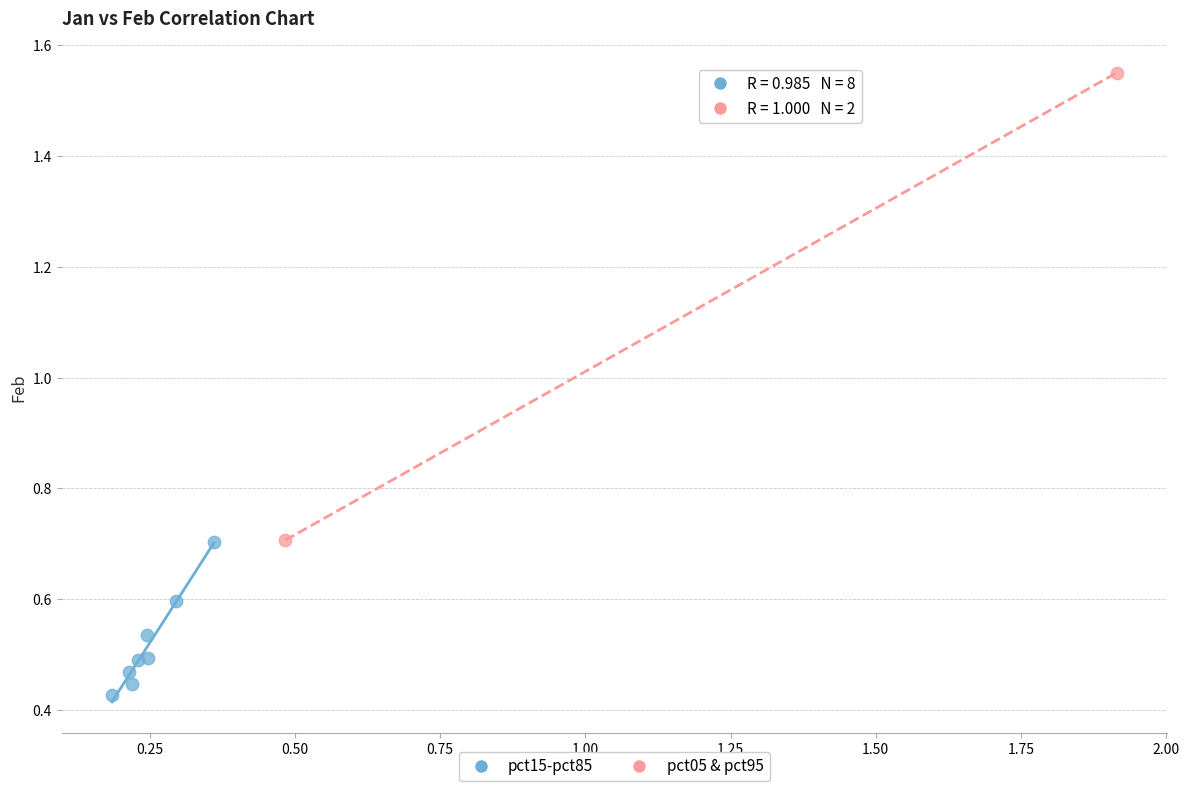

What are all the series names shown in the legend?

pct15-pct85, pct05 & pct95